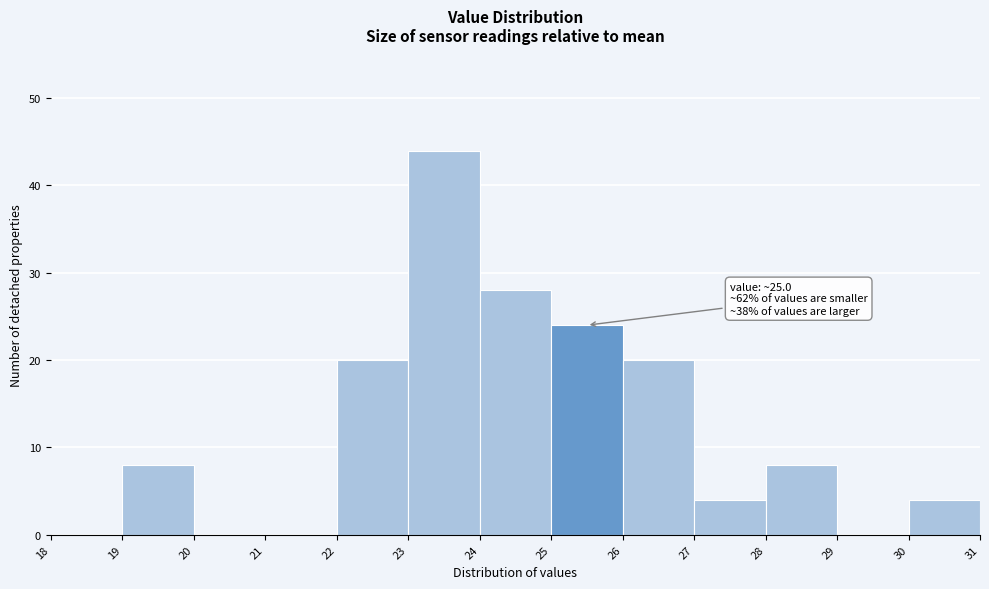

Which range on the x-axis has the tallest bar?

23 to 24